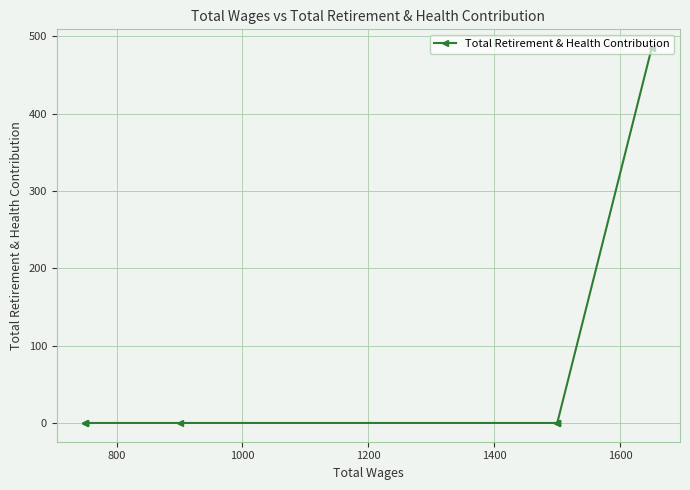

True or false: the data has more than 2 interior local peaks.

False